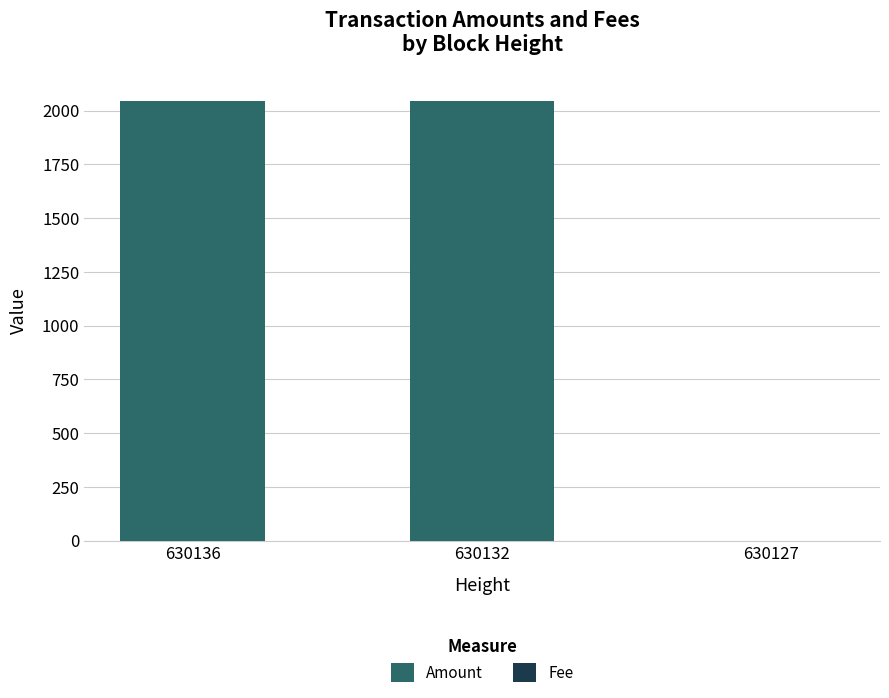

Are the bars grouped side by side (vs. stacked)?

No